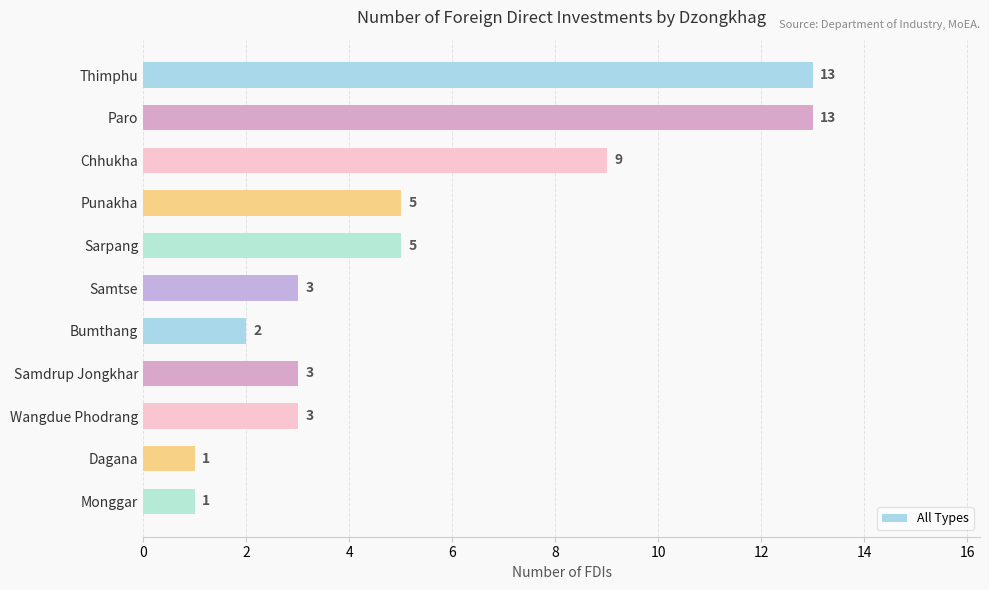

Count the number of categories in the chart.

11